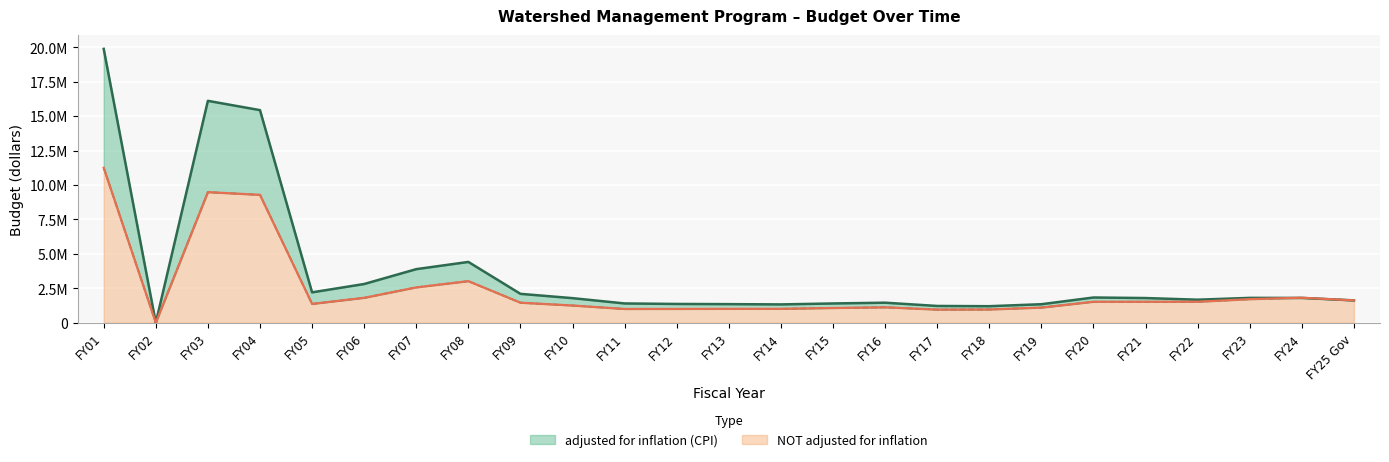

How many interior local valleys does the NOT adjusted for inflation series have?

4